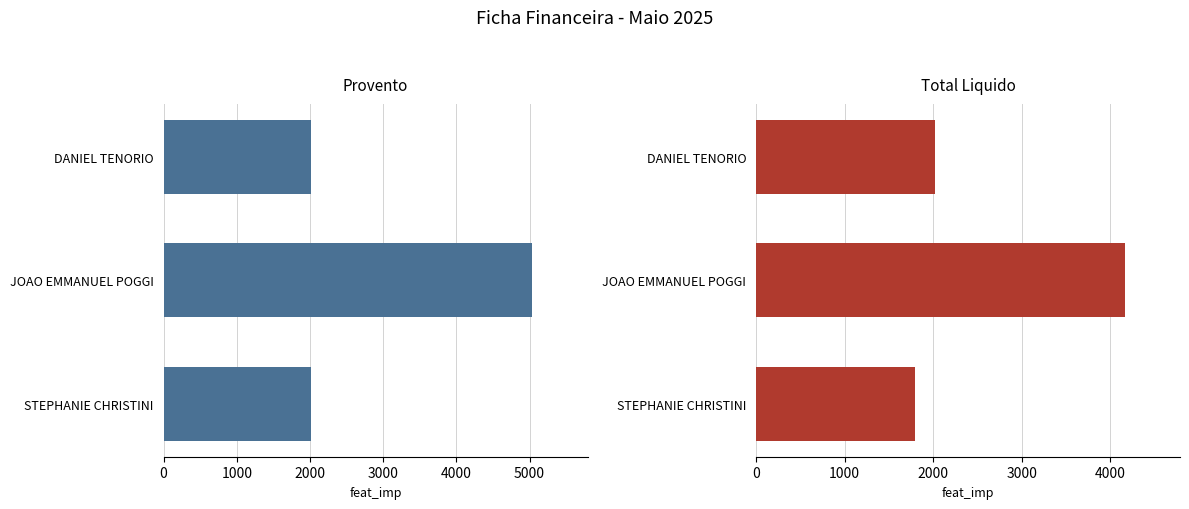

The value of Total Liquido at DANIEL TENORIO is 2014.5. True or false?

True